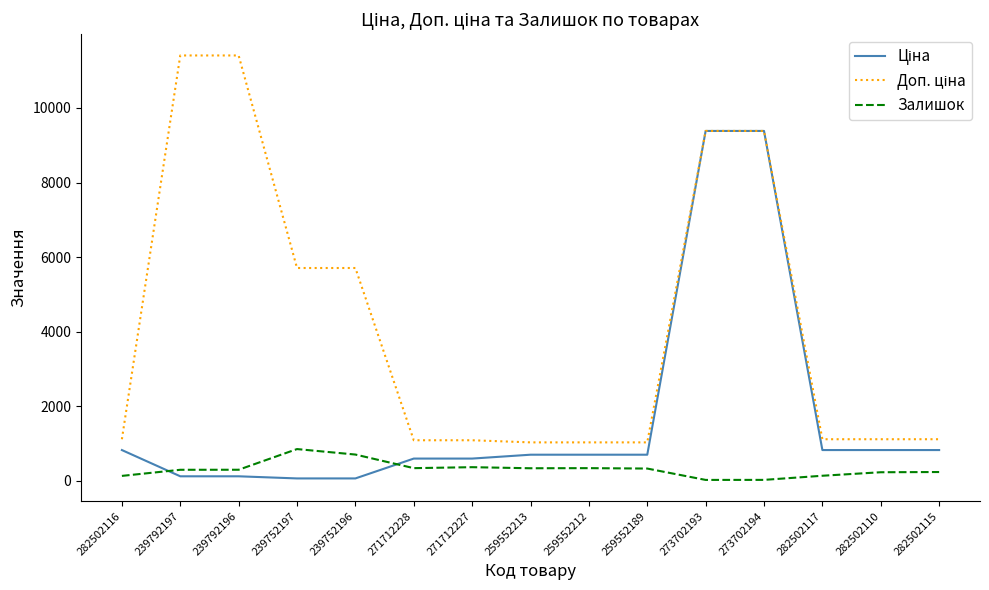

Is it true that Залишок equals 1385.7 at 239752197?

False